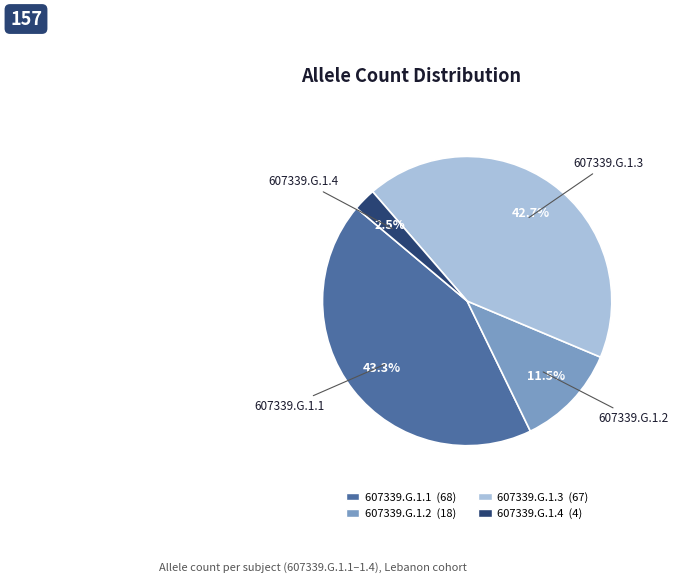

Does 607339.G.1.4 account for over 50% of the chart?

No